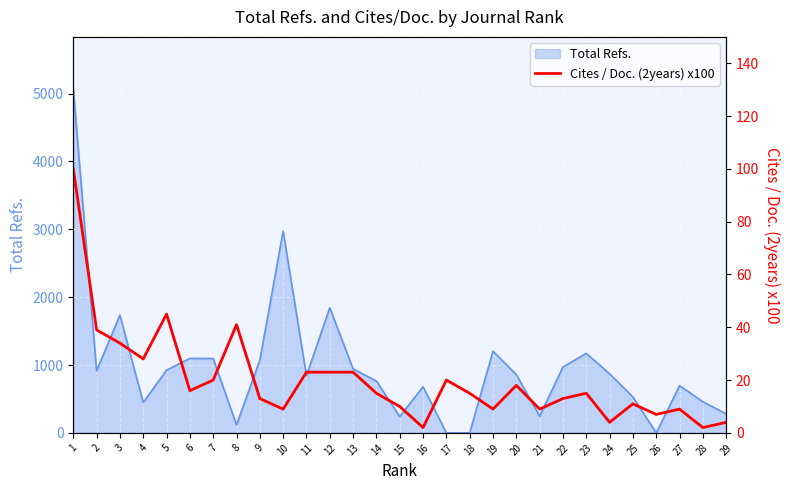

What is the highest value of the Total Refs. series?

5074